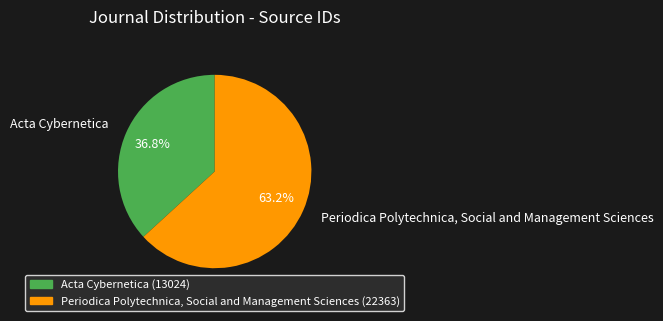

Rank the categories by value from lowest to highest.

Acta Cybernetica, Periodica Polytechnica, Social and Management Sciences